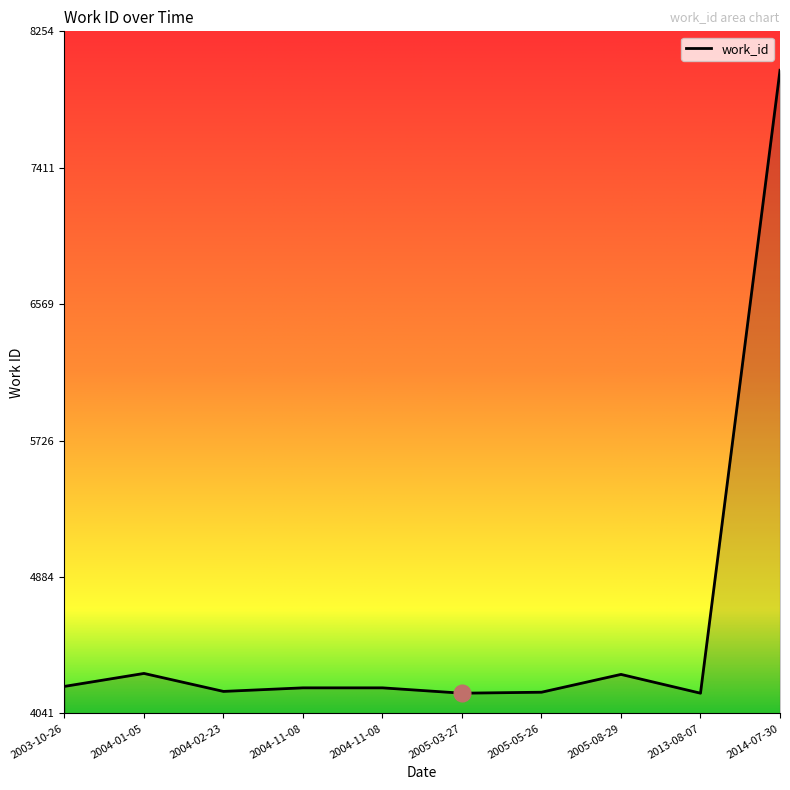

How many lines are shown in the chart?

1